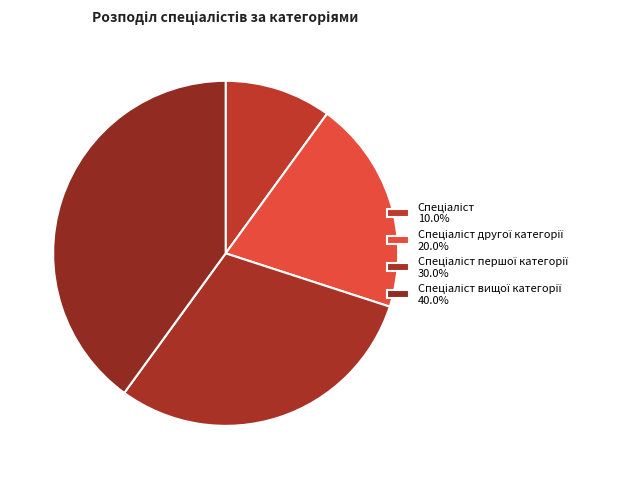

What is the largest slice in the pie chart?

Спеціаліст вищої категорії